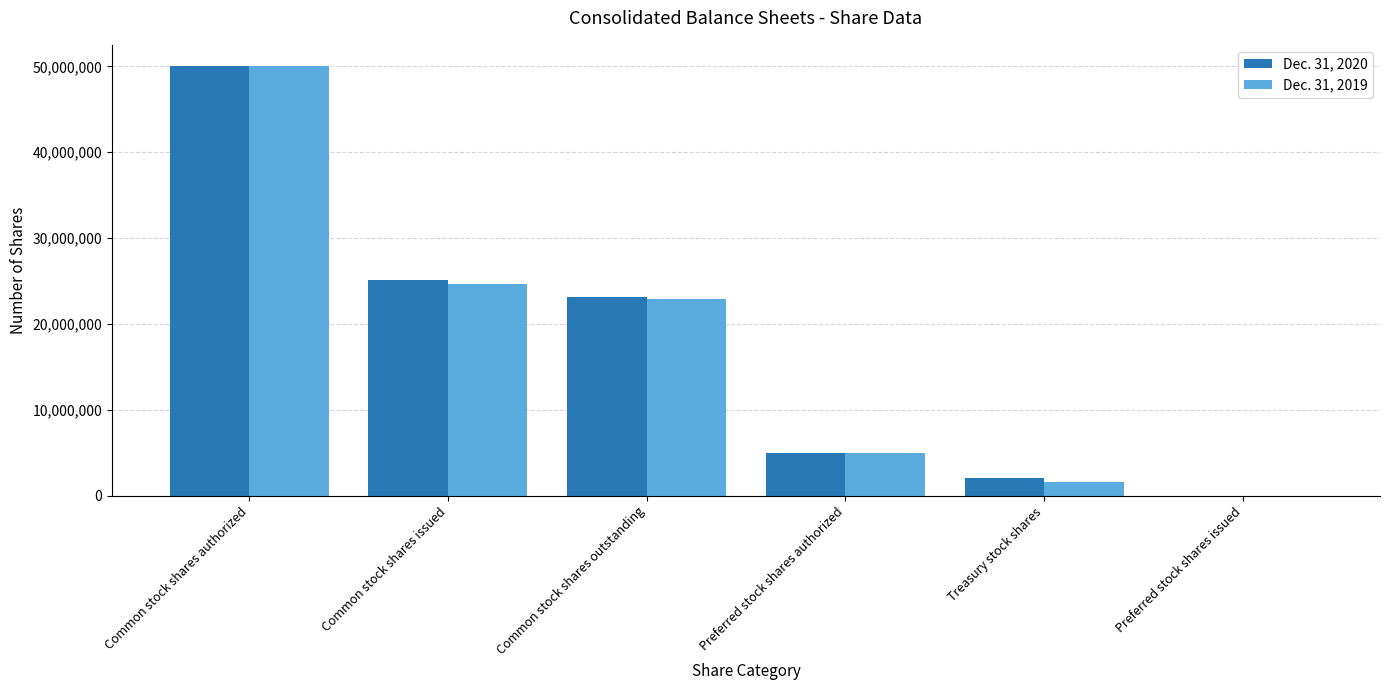

What is the sum of all Dec. 31, 2020 values?

105246256